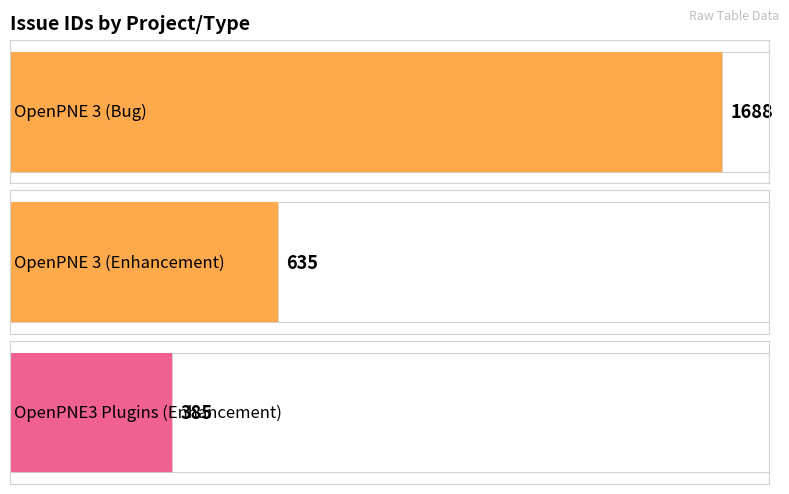

Reading left to right, extract all data points from this chart.

1688	635	385